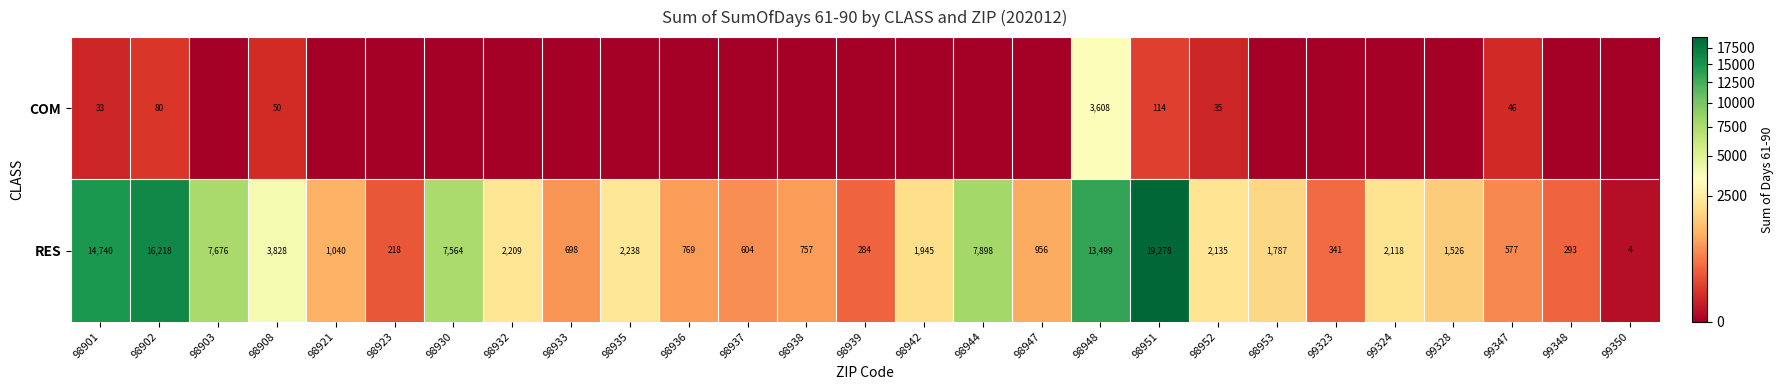

What is the sum of the RES values at 99347 and 98901?

15317